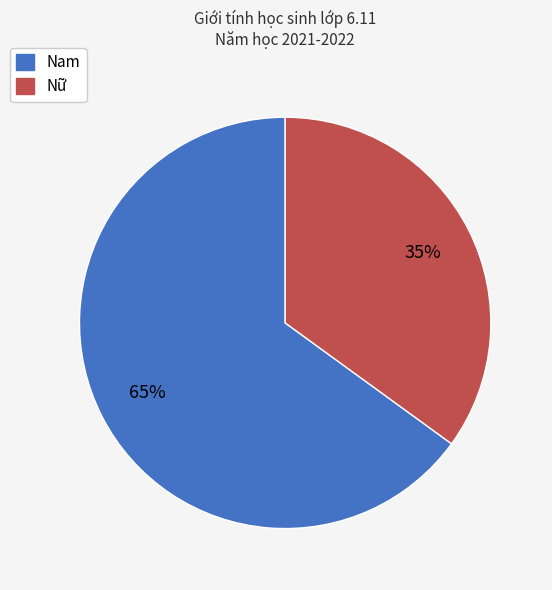

Rank the categories by value from lowest to highest.

Nữ, Nam